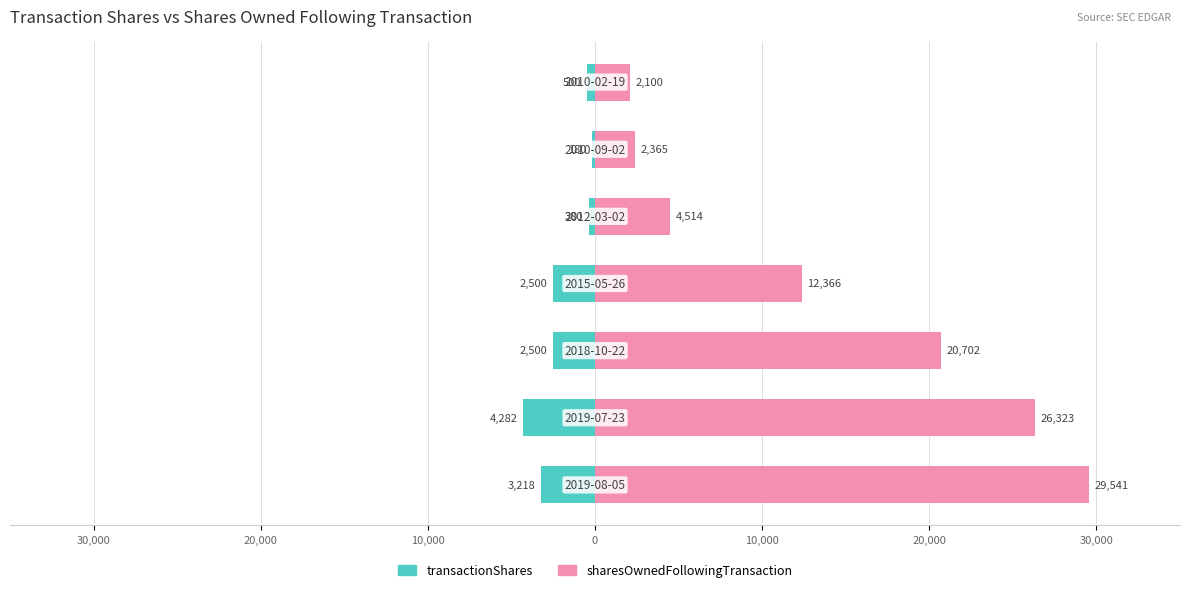

Are the bars horizontal?

Yes